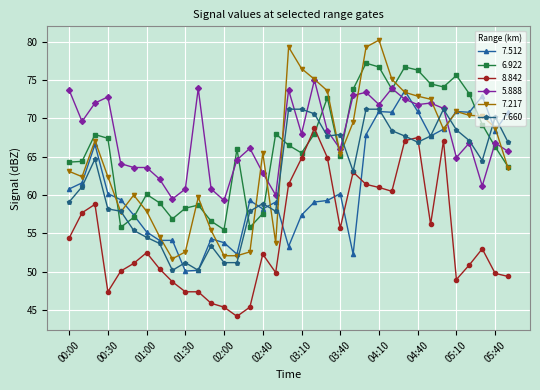

What is the minimum value for 7.660?

50.2